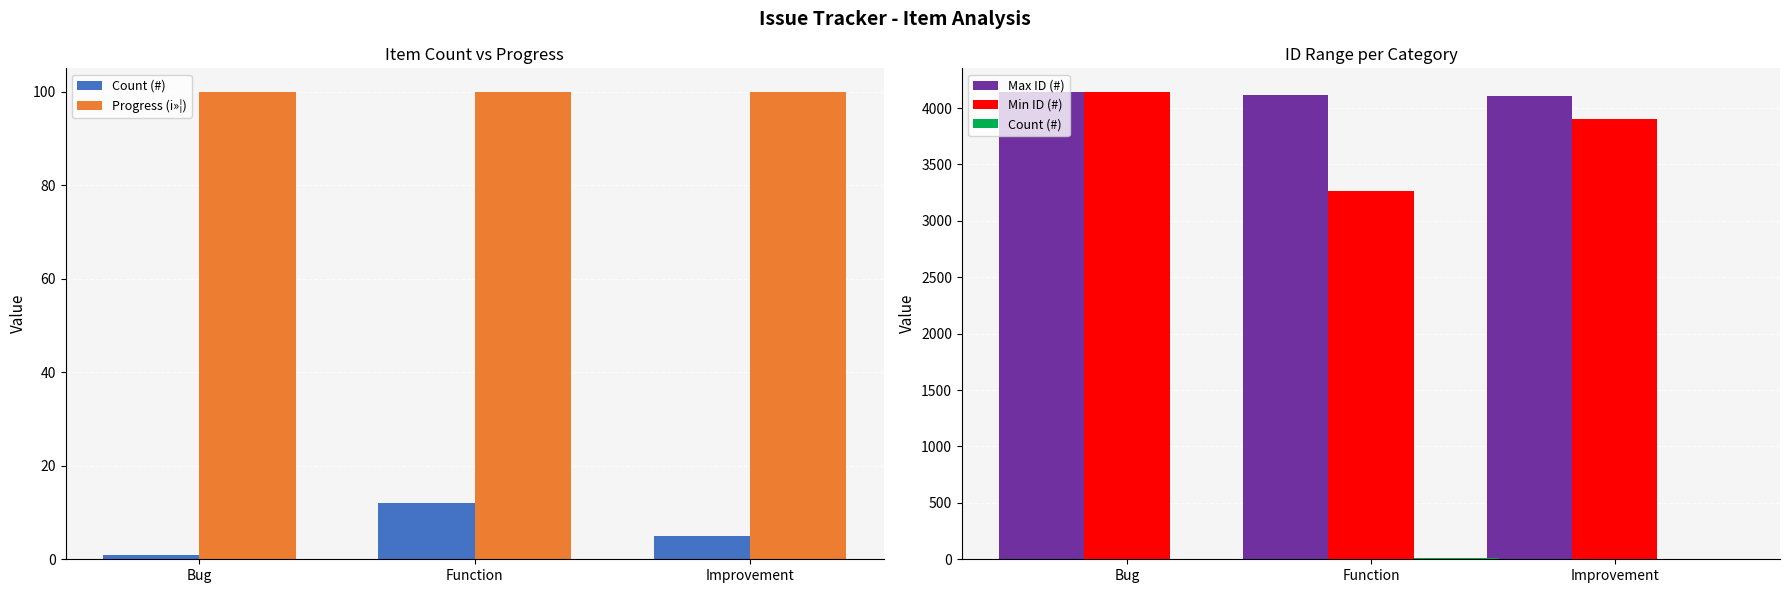

What is the maximum value shown in the chart?

4145